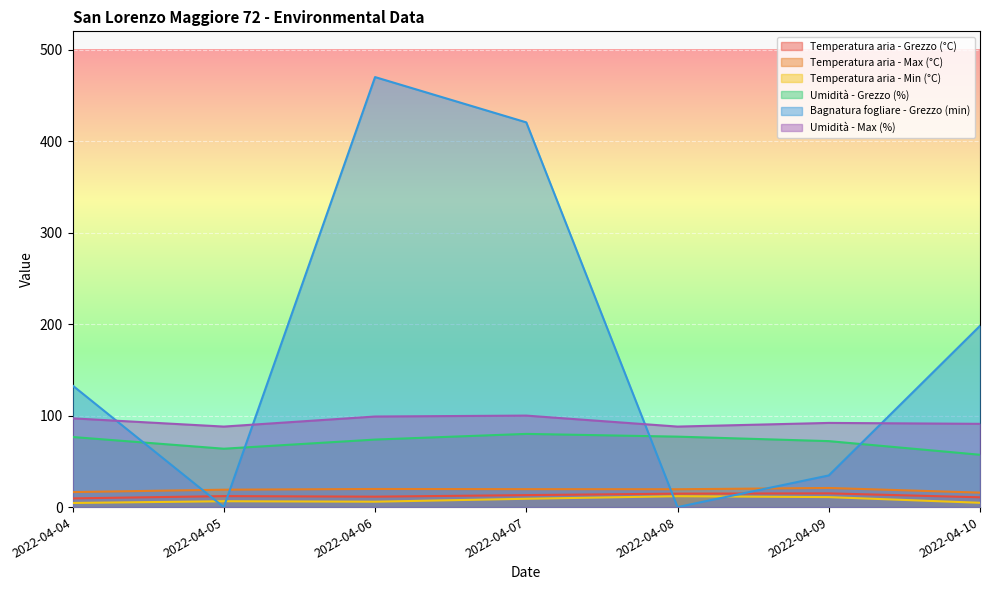

True or false: Temperatura aria - Max (°C) and Umidità - Max (%) cross at least once.

False